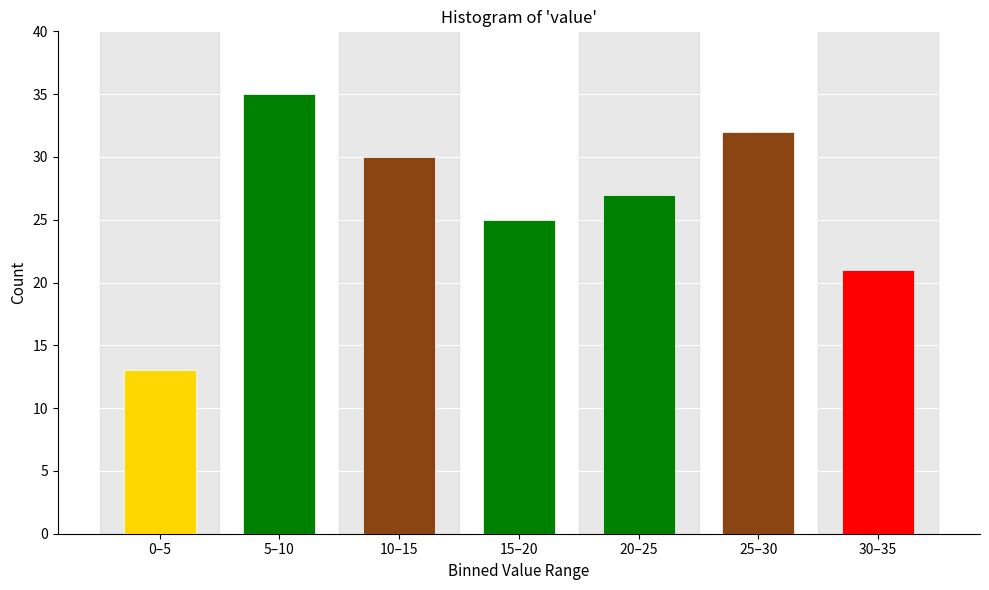

Reading left to right, list all the values displayed in this chart.

13	35	30	25	27	32	21